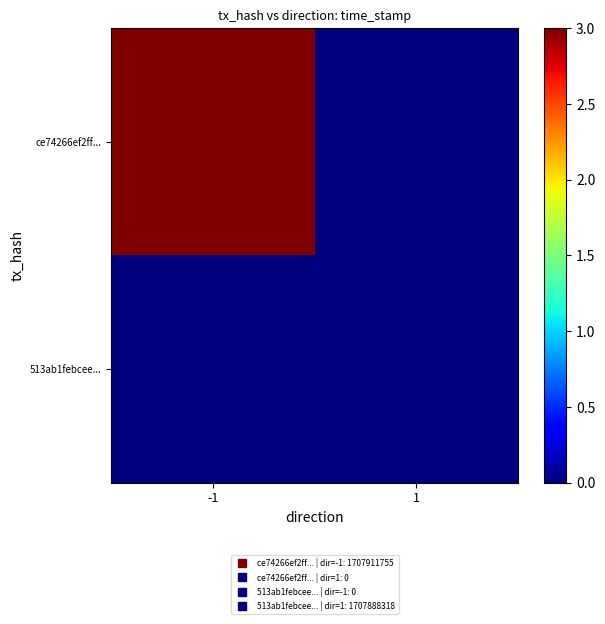

At which category is the sum across all series the highest?

-1